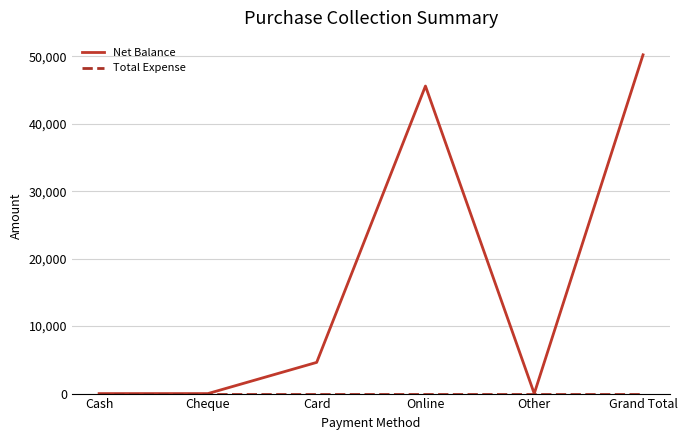

What is the sum of all Net Balance values?

100452